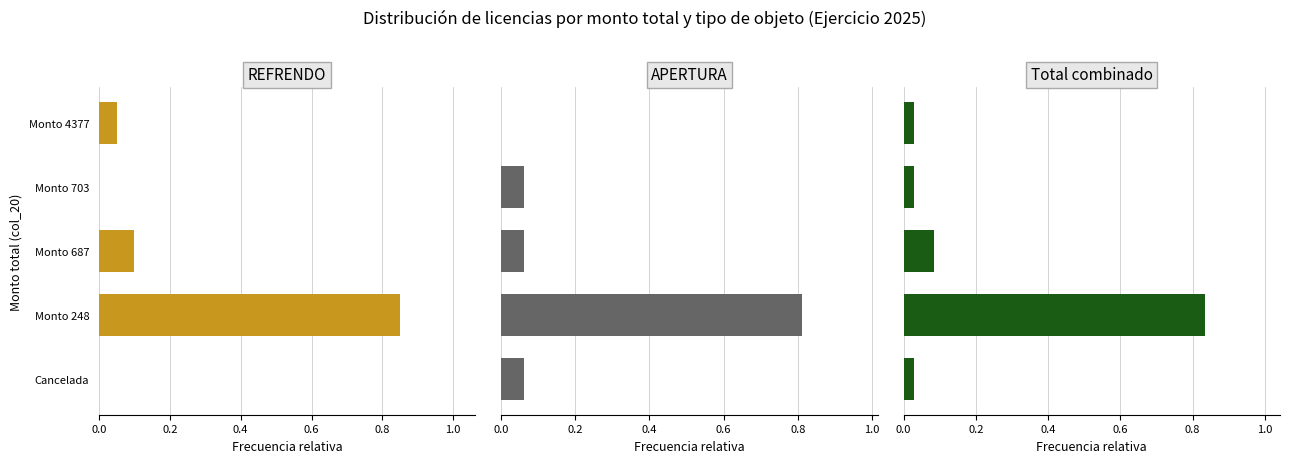

Which series changed the most between Cancelada and Monto 4377?

APERTURA